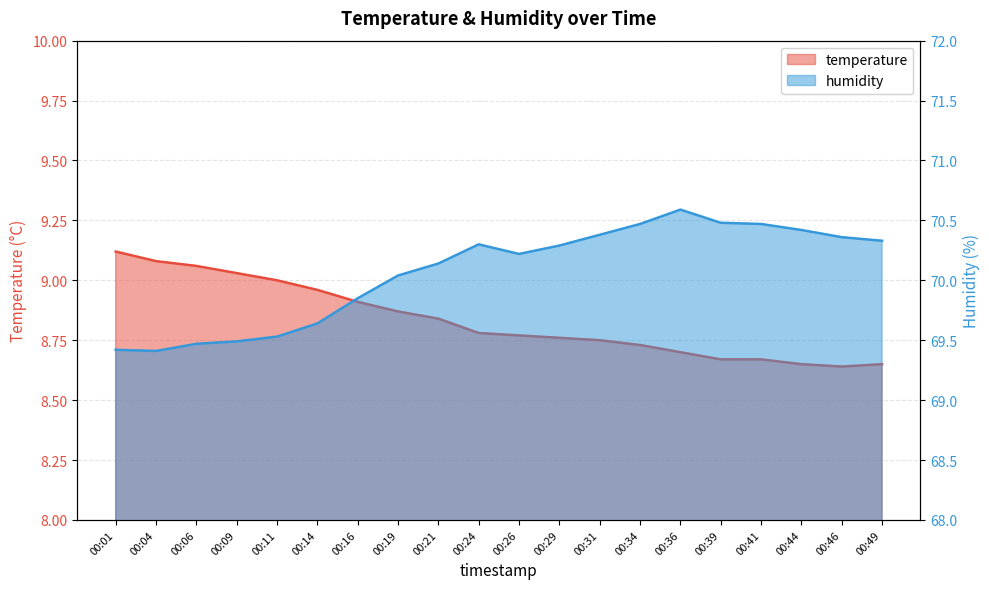

Rank the series by their maximum value, from lowest to highest.

temperature, humidity